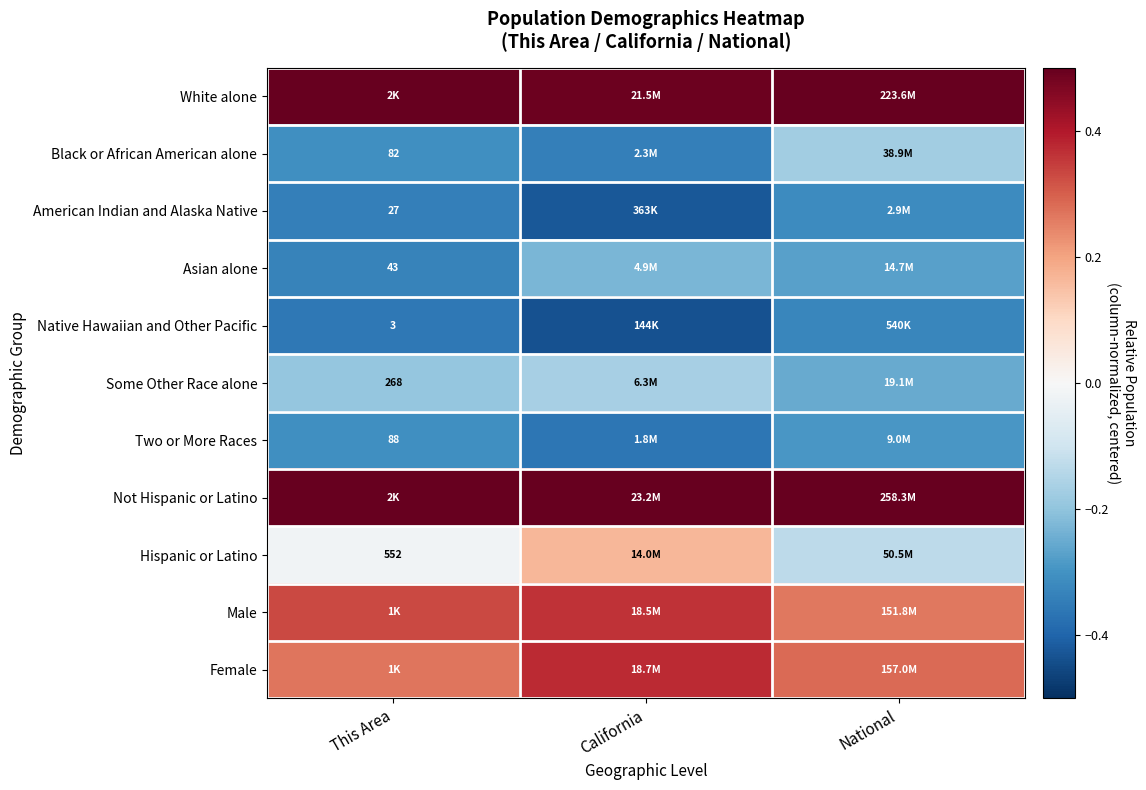

The value of Black or African American alone at This Area is -0.4. True or false?

False